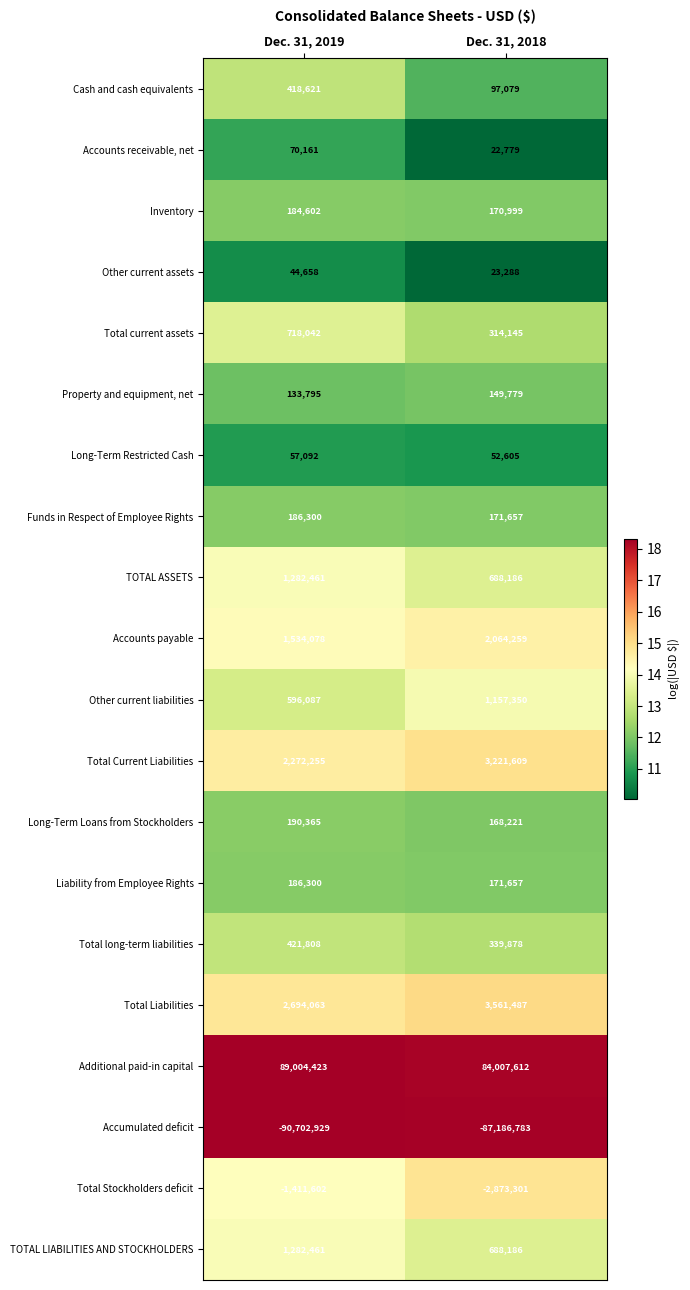

Is it true that Liability from Employee Rights equals 171657 at Dec. 31, 2018?

True